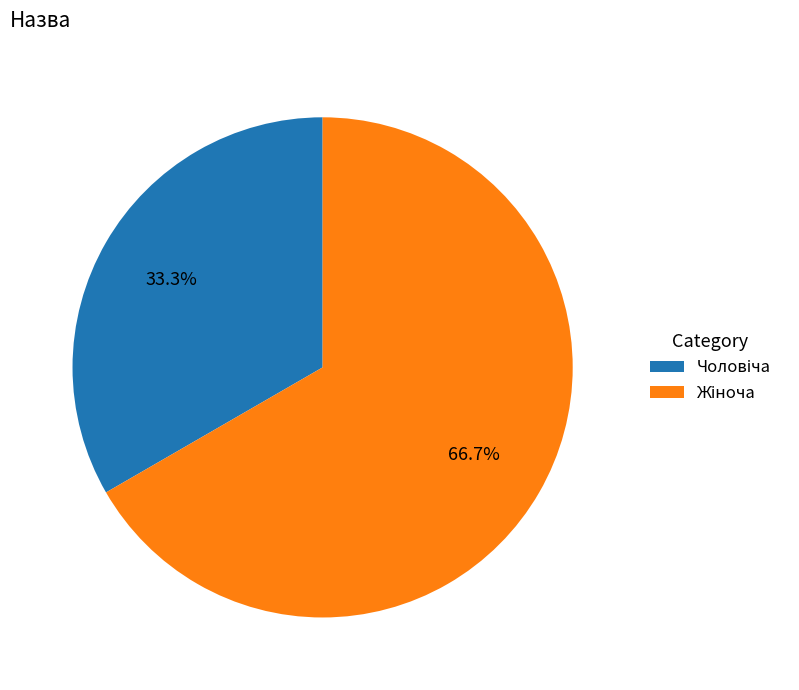

Is there any slice that represents more than half of the pie?

Yes